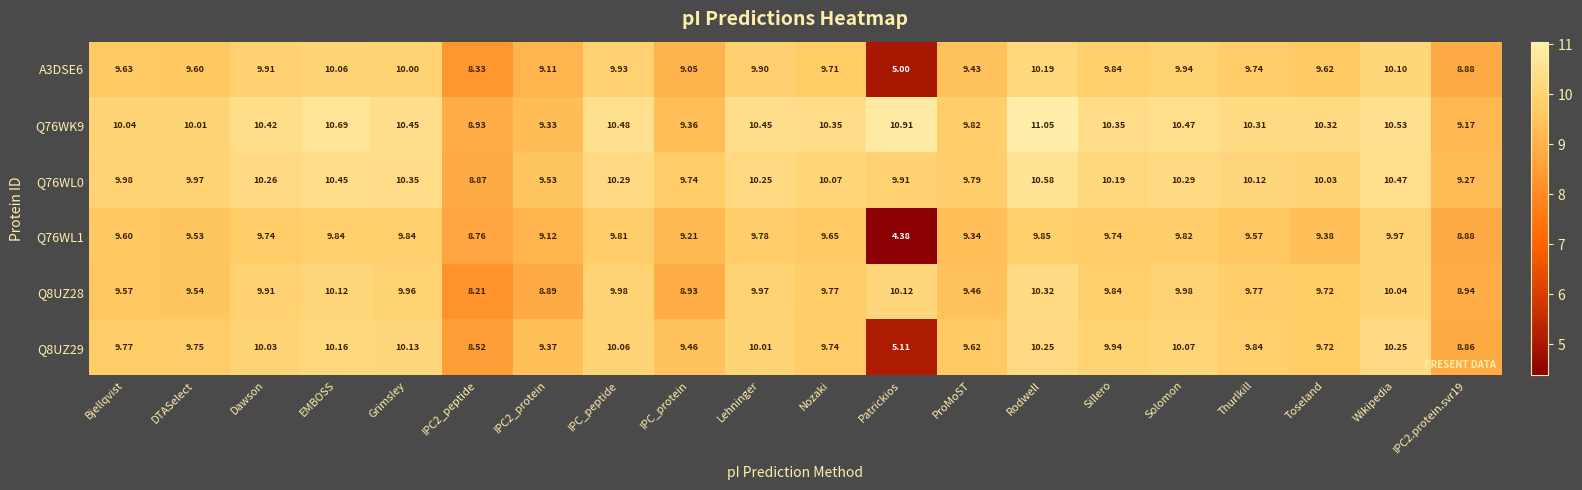

Where does the Q8UZ28 series first go above 9?

Bjellqvist